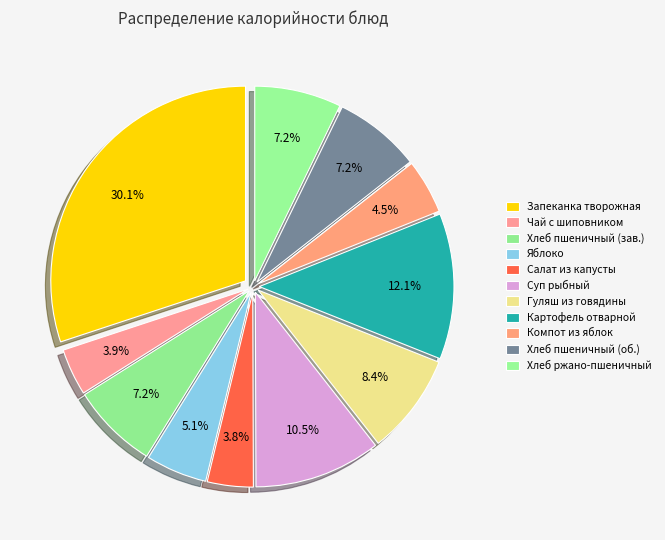

Count the number of slices in the pie.

11